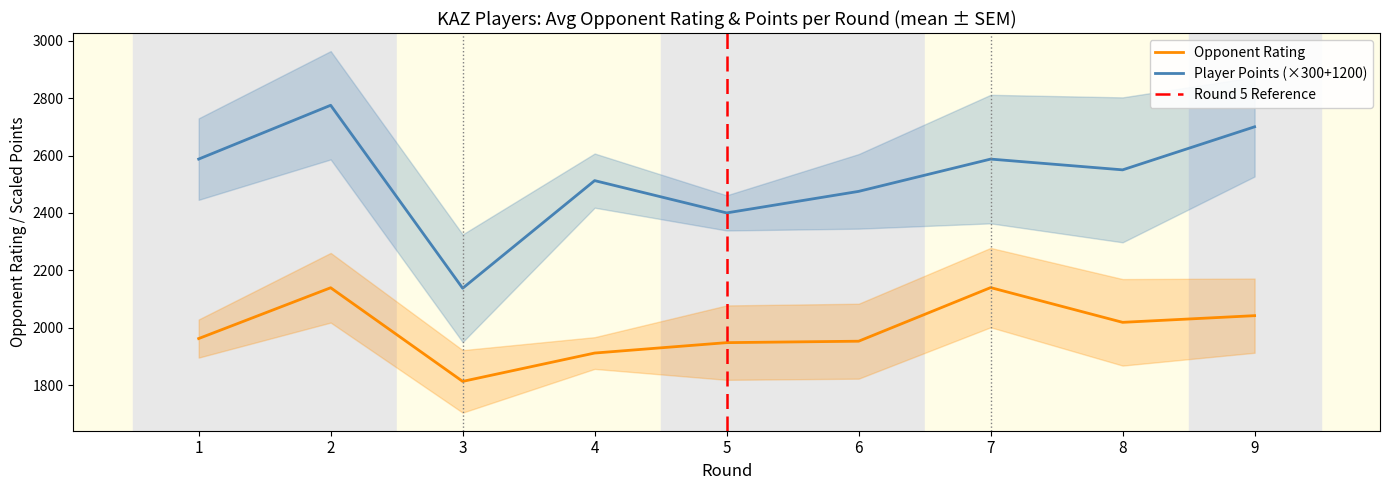

What is the lowest value of the Opponent Rating series?

1813.0